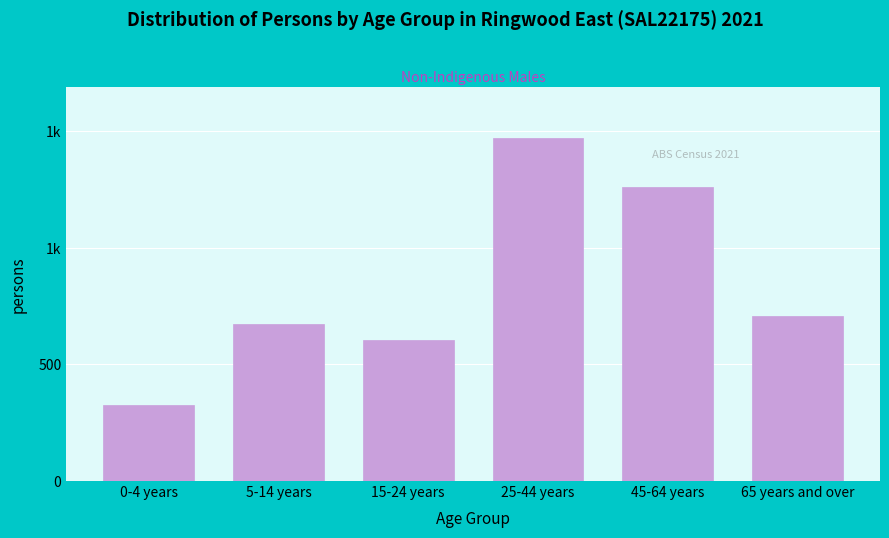

Are the bars horizontal?

No